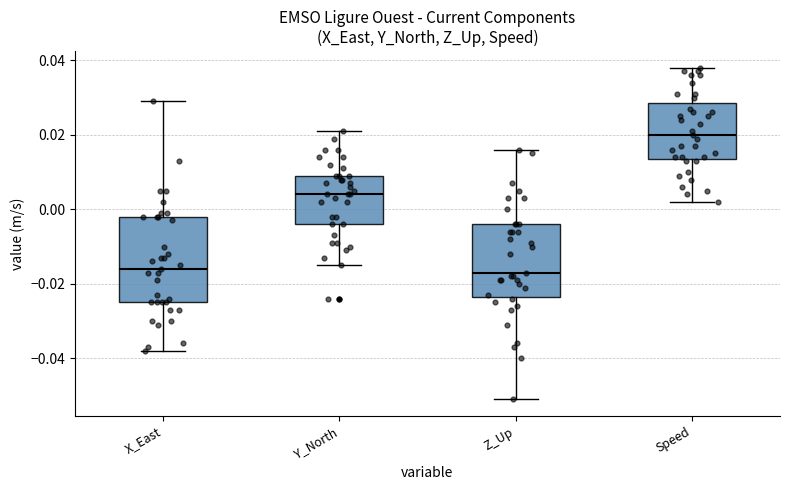

Reading left to right, read every box against the y-axis: the position of its median line, the range the box covers, and the ends of its whiskers. The values are not printed on the chart, so give them approximately, as read against the axis.

X_East: median -0.016, box -0.024 to -0.002, whiskers -0.038 to 0.030
Y_North: median 0.004, box -0.004 to 0.010, whiskers -0.014 to 0.022
Z_Up: median -0.016, box -0.024 to -0.004, whiskers -0.050 to 0.016
Speed: median 0.020, box 0.014 to 0.028, whiskers 0.002 to 0.038